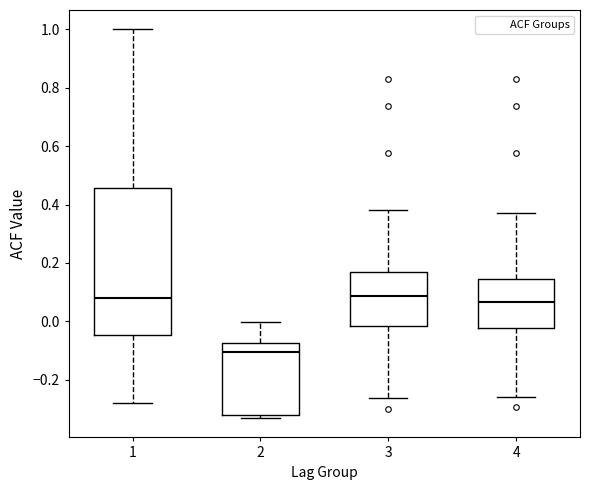

Reading left to right, transcribe this box plot: for each box, give where its median line is, the range the box spans, and where its two whiskers end, as read against the y-axis. The values are not printed on the chart, so give them approximately, as read against the axis.

1: median 0.08, box -0.04 to 0.46, whiskers -0.28 to 1.00
2: median -0.10, box -0.32 to -0.08, whiskers -0.34 to 0.00
3: median 0.08, box -0.02 to 0.16, whiskers -0.26 to 0.38
4: median 0.06, box -0.02 to 0.14, whiskers -0.26 to 0.38